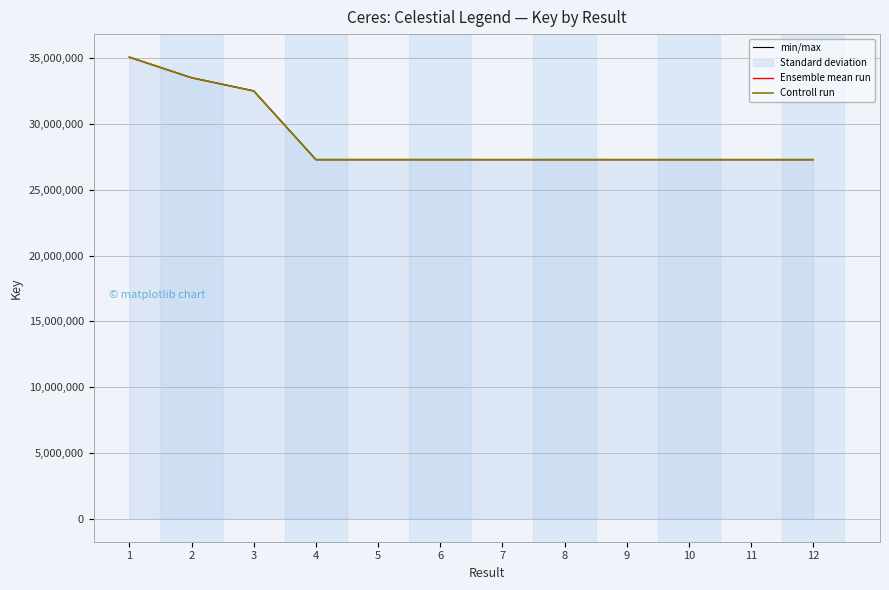

What is the sum of the Ensemble mean run values at 2 and 8?

60820164